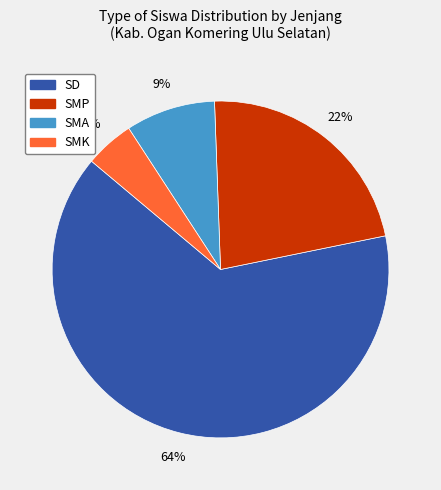

Is there a majority slice in this chart?

Yes